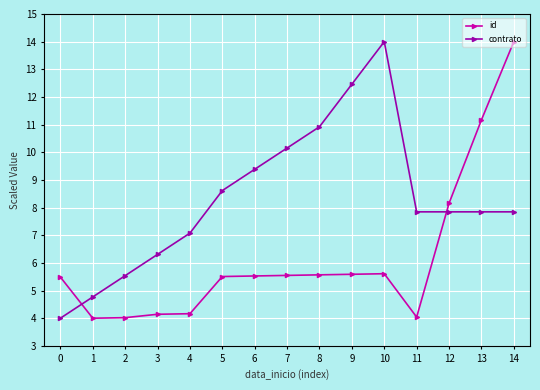

Does the chart display data point markers on the line(s)?

Yes